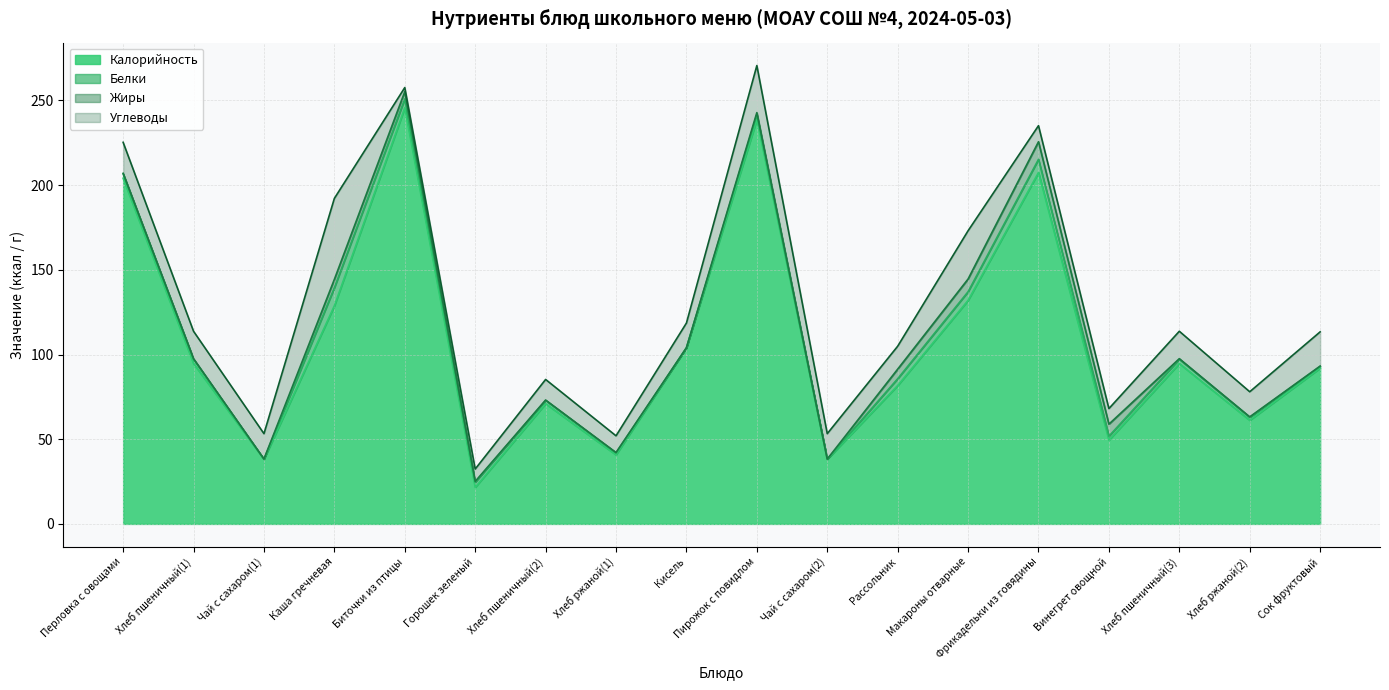

True or false: Углеводы has more than 1 points higher than both neighbors.

True